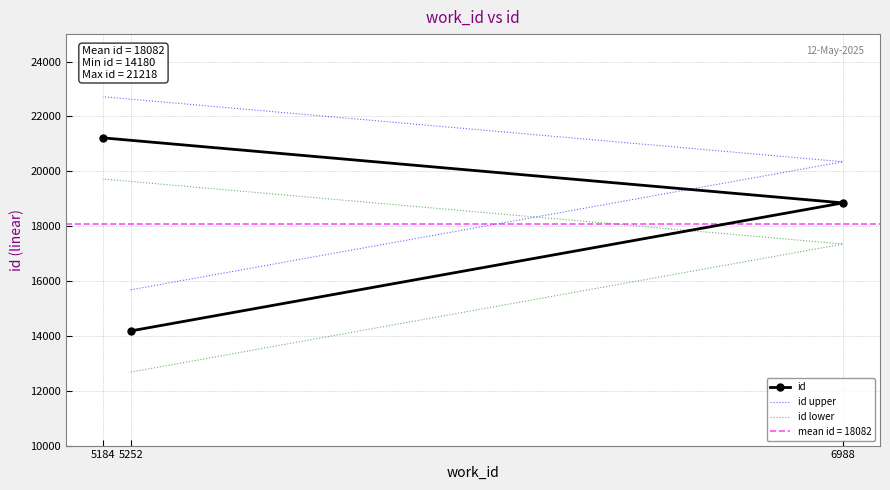

The id lower series shows 19718 at 5184. True or false?

True